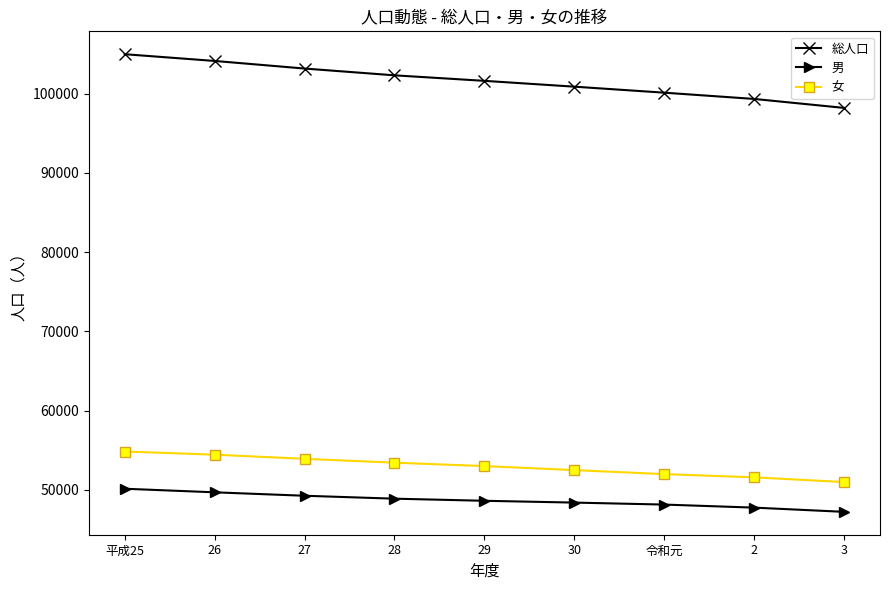

Which series has the largest range (max minus min)?

総人口